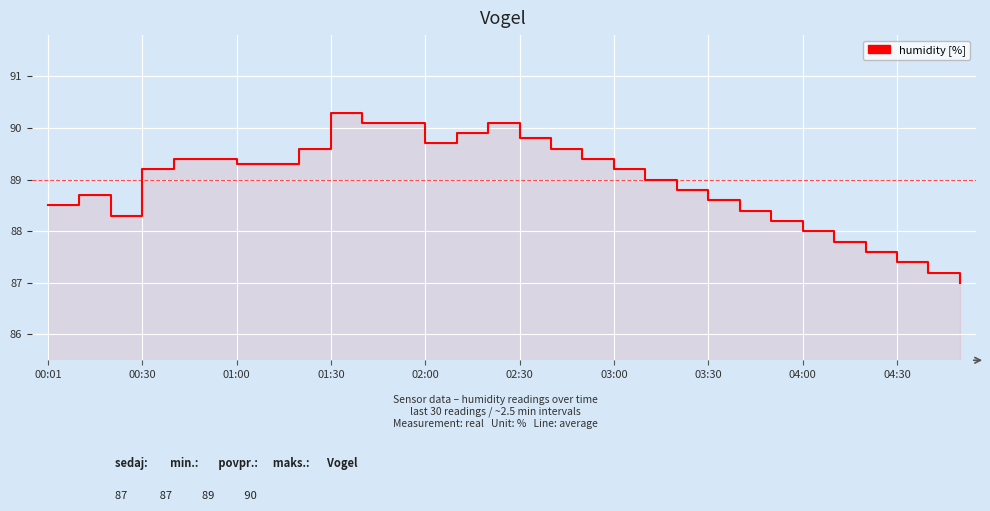

What is the value of the 20th point from the left?

89.0